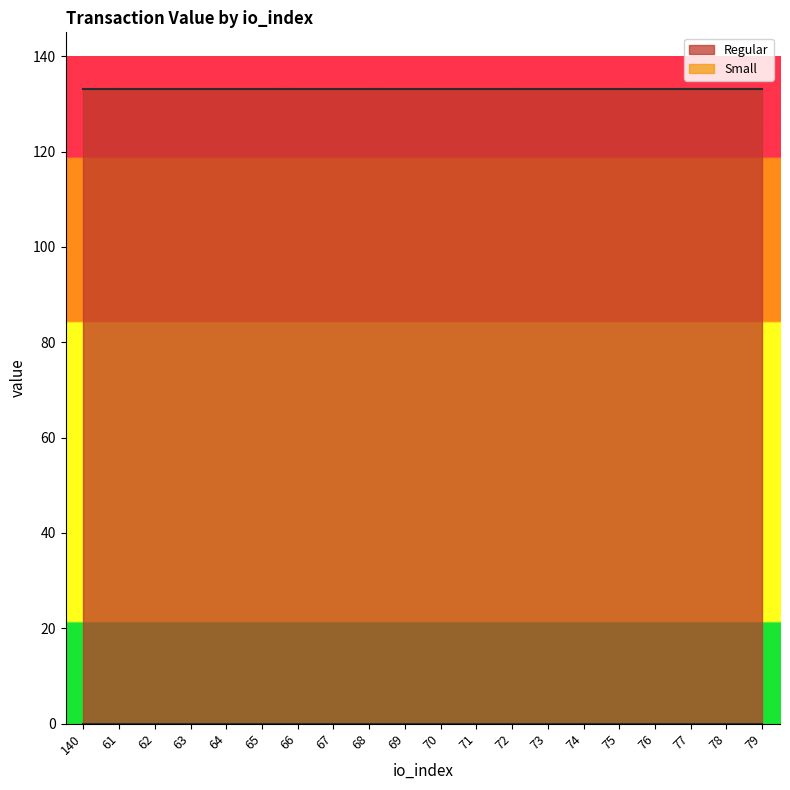

At which label does Regular reach its minimum?

140